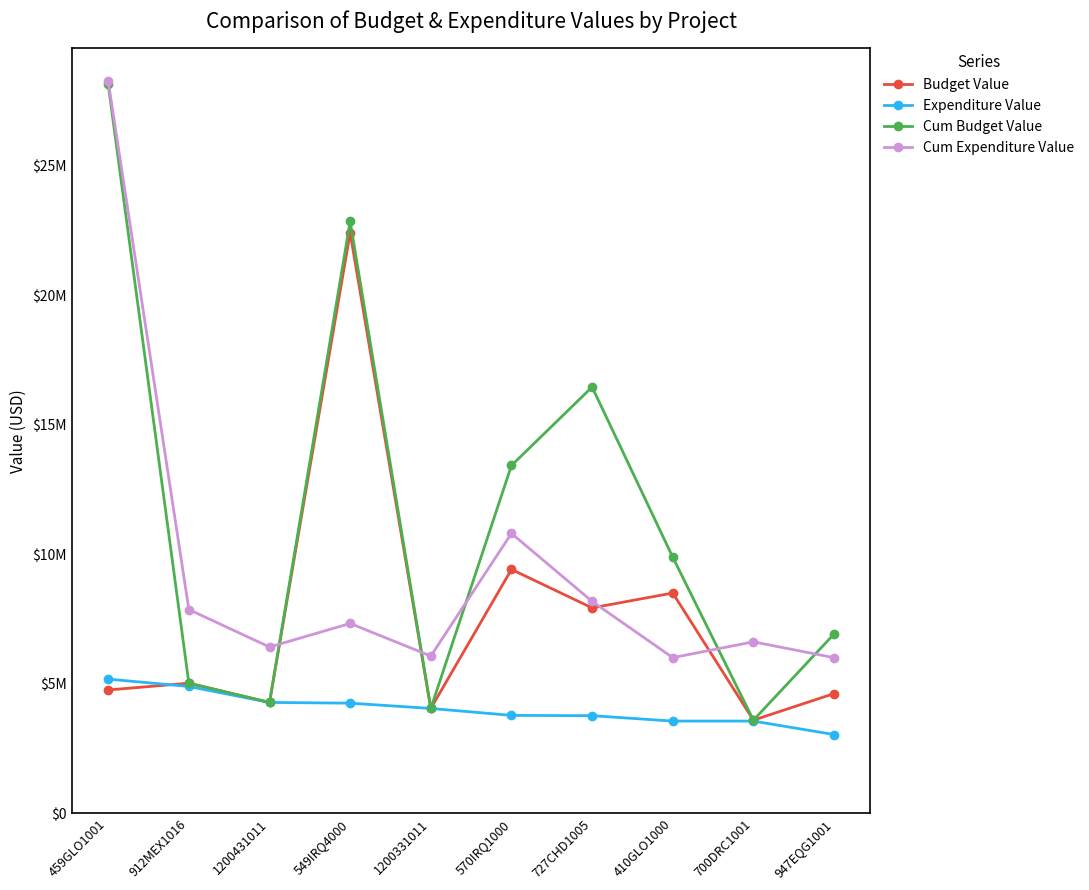

Does the chart display data point markers on the line(s)?

Yes